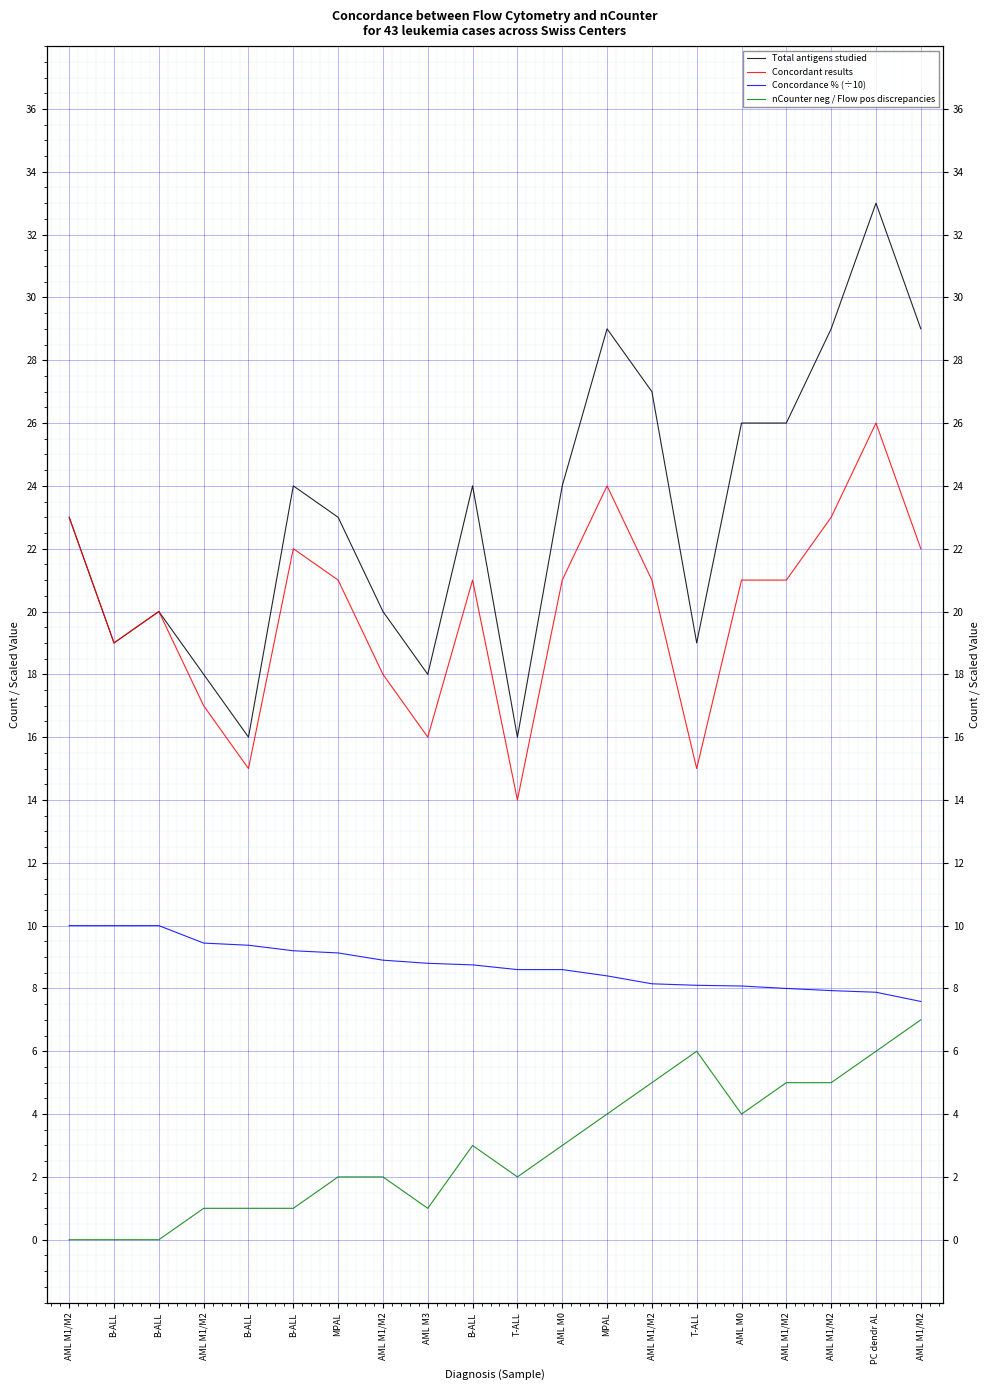

Read the Total antigens studied value at AML M0.

26.0